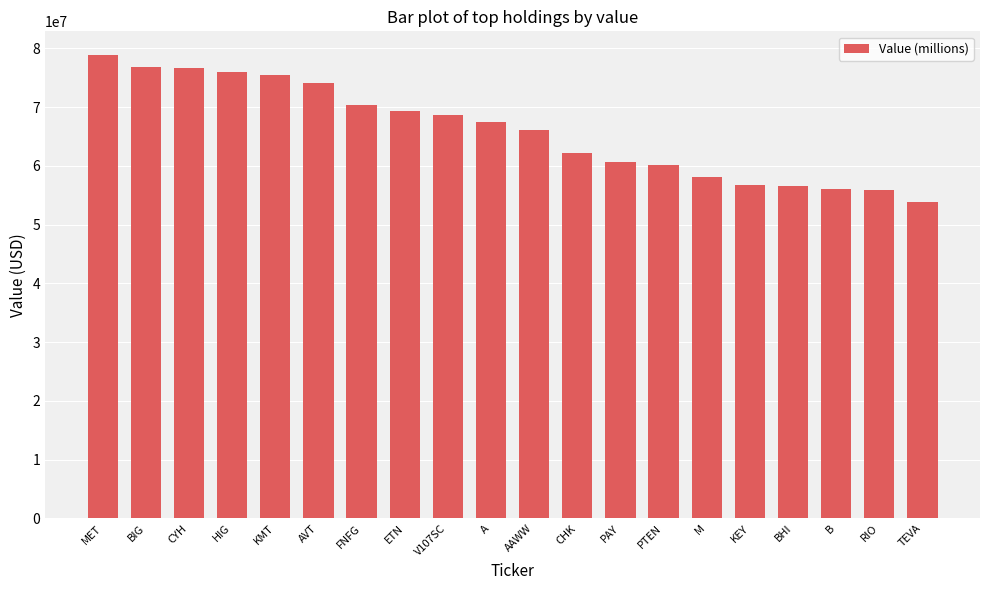

What is the smallest value displayed?

53913000